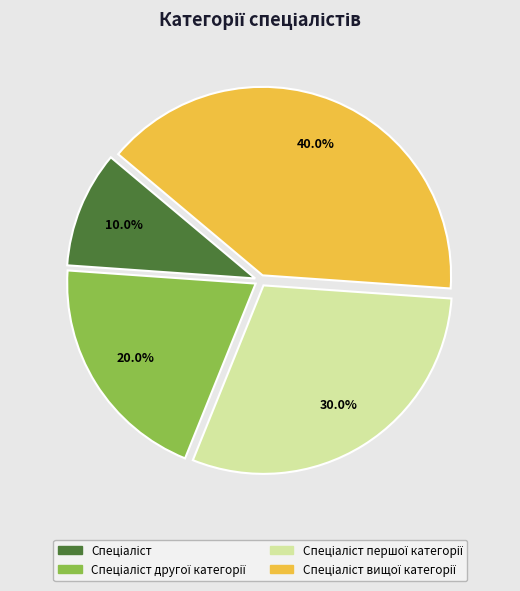

Does any single category account for the majority?

No